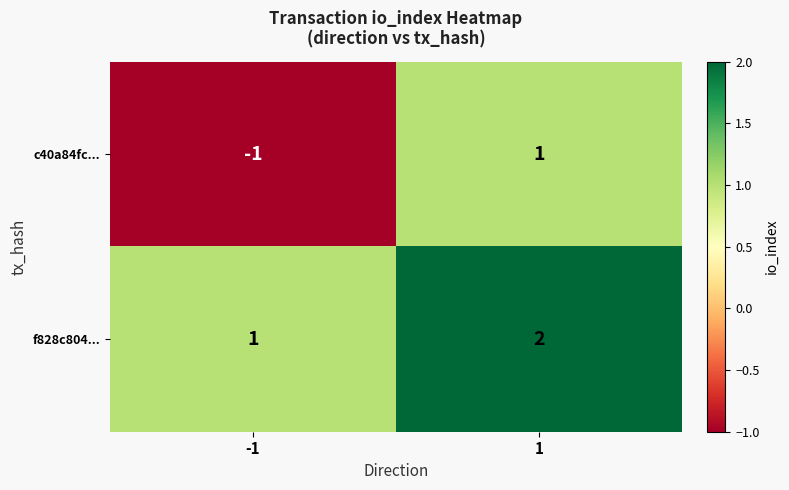

What is the sum of all f828c804... values?

3